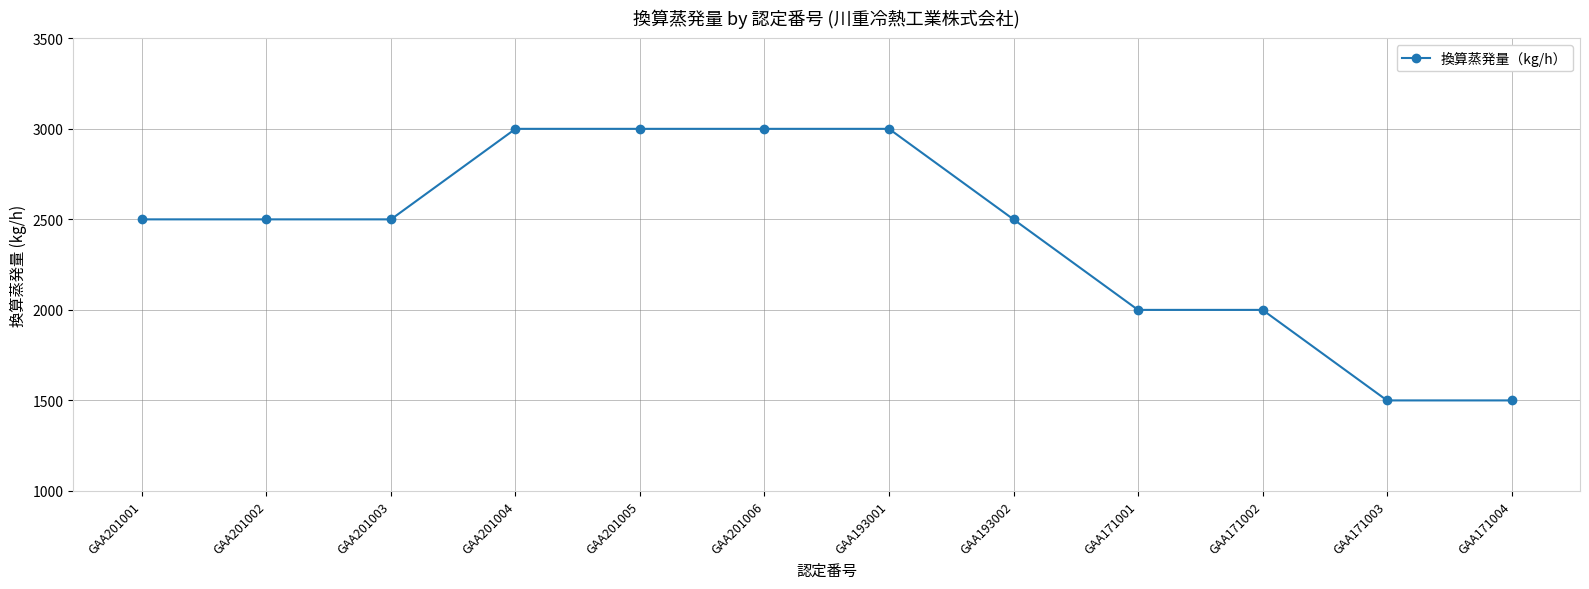

Count the values in the range 2000 to 3000.

10